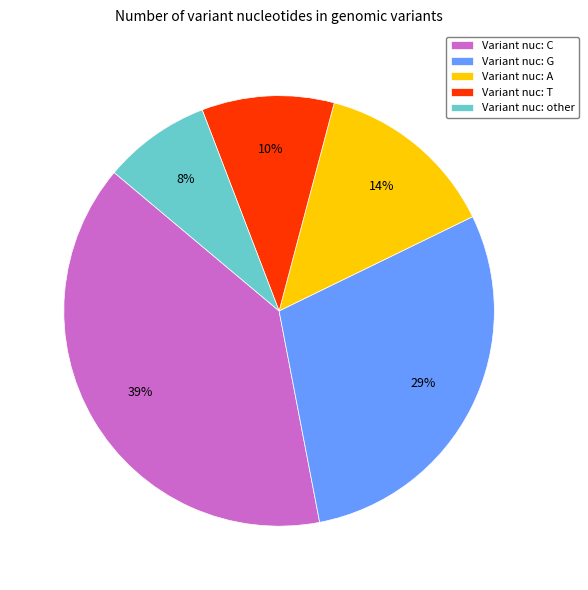

How many segments does this pie chart have?

5